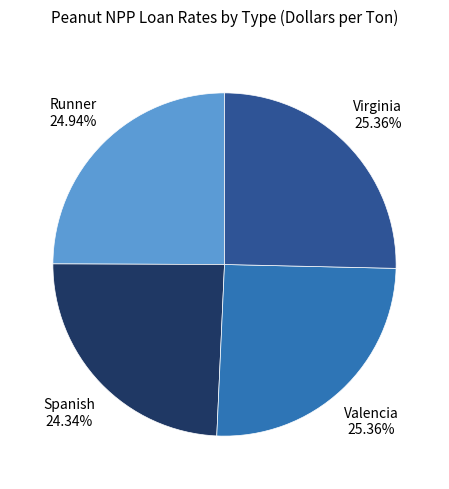

Is there any slice that represents more than half of the pie?

No